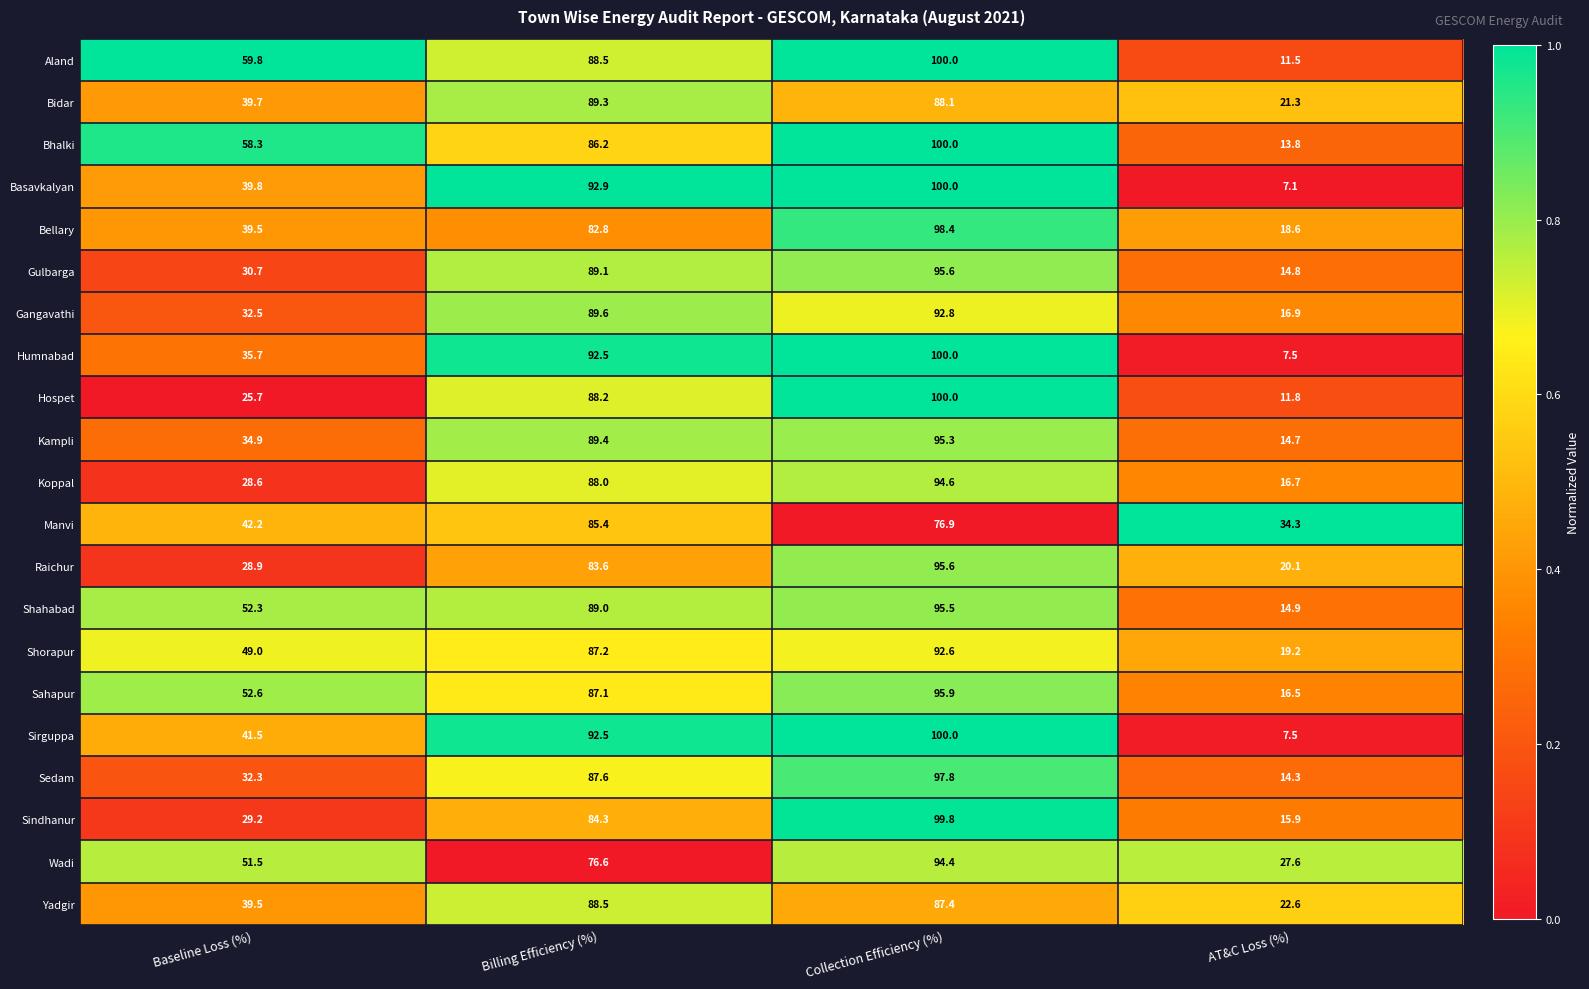

What is the sum of all Gulbarga values?

230.2